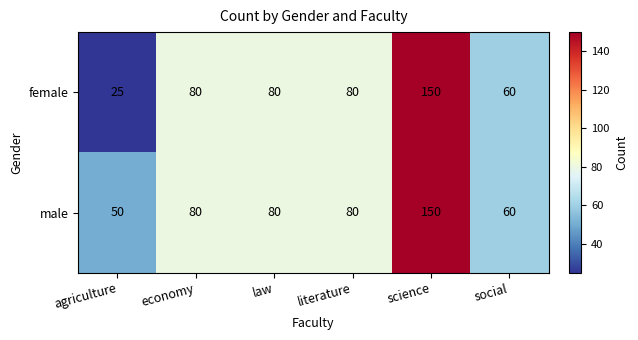

Which label corresponds to the largest value in the chart?

science